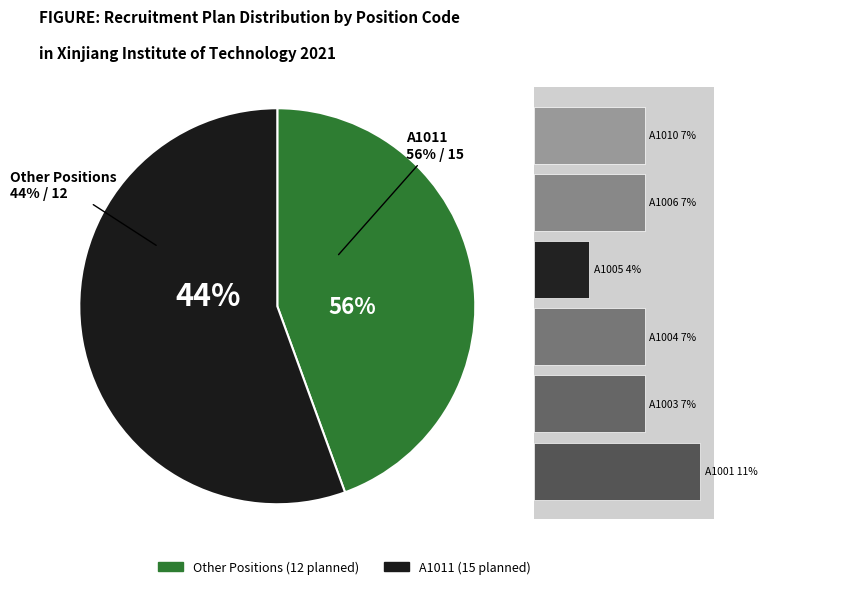

Combined, do A1004 and A1010 account for over 50%?

No